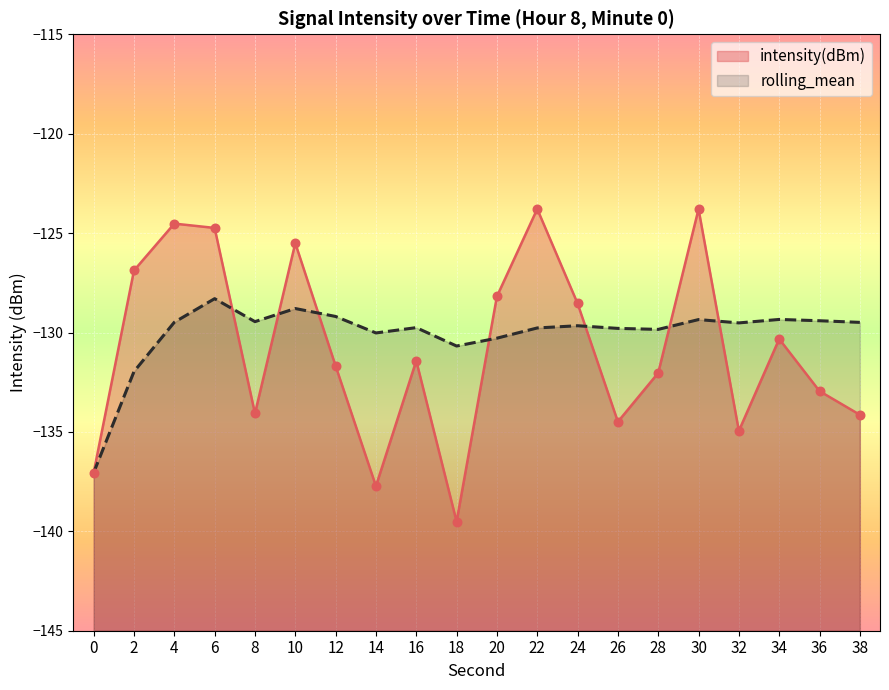

At how many categories does at least one series exceed -131?

19